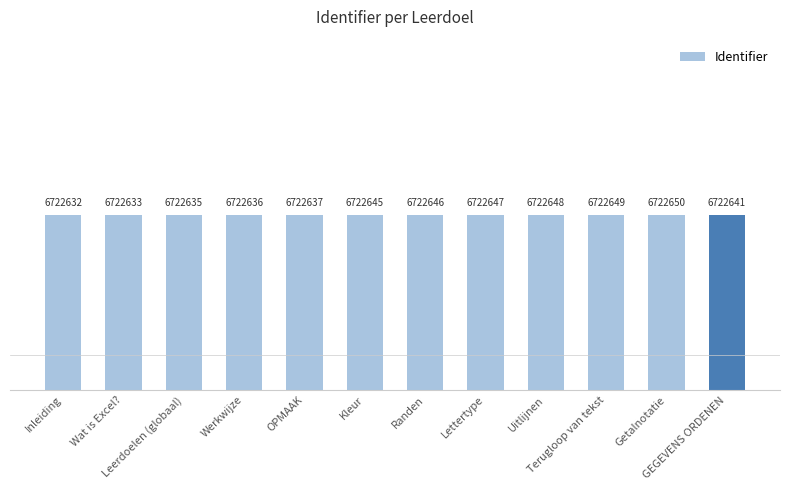

The chart shows a value of 6722632 at Inleiding. True or false?

True